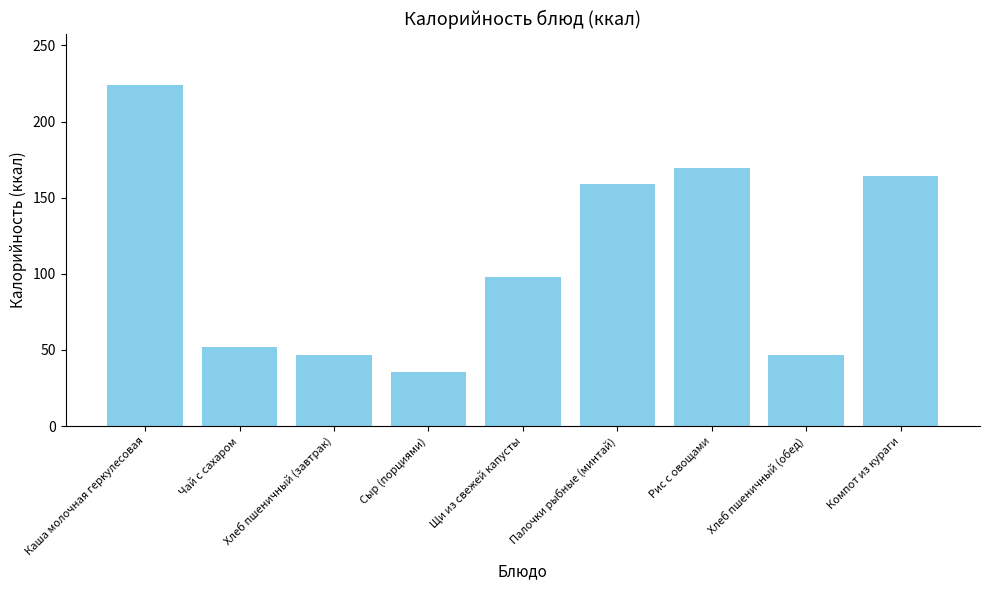

Which category has the lowest value across all series?

Сыр (порциями)